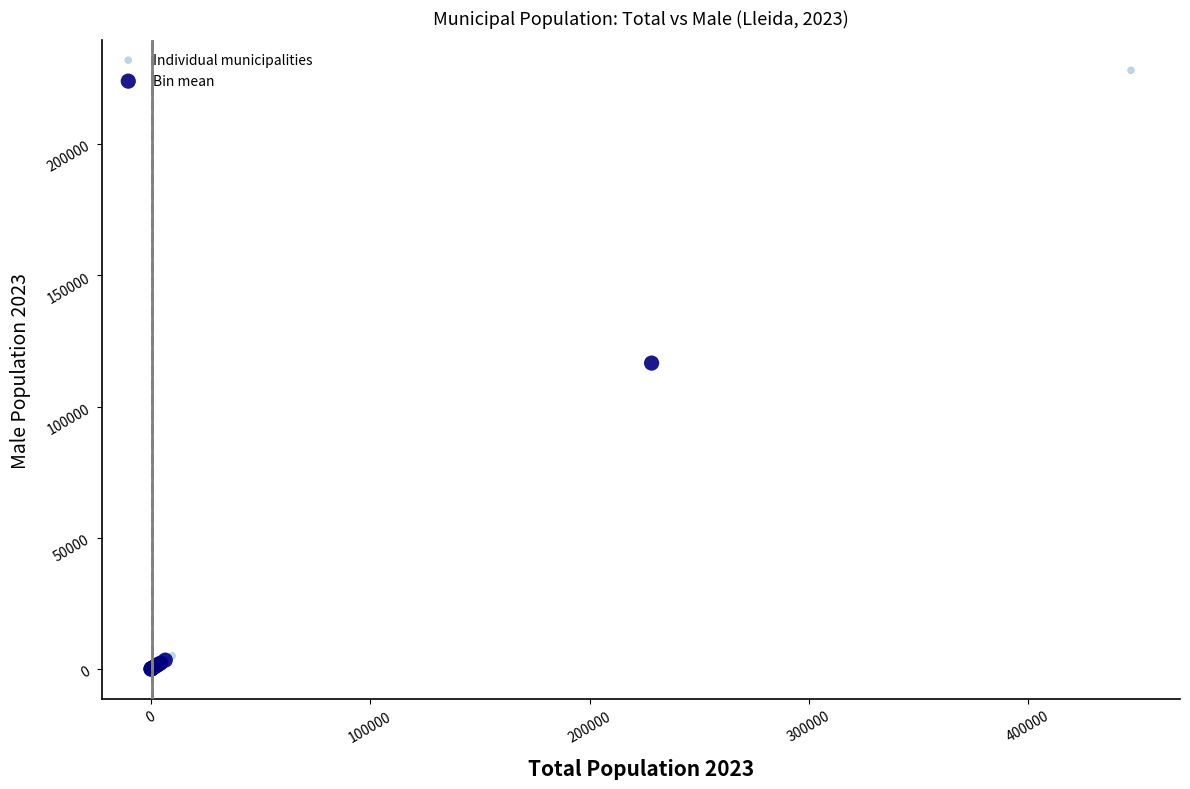

Which series reaches the maximum Y coordinate?

Individual municipalities